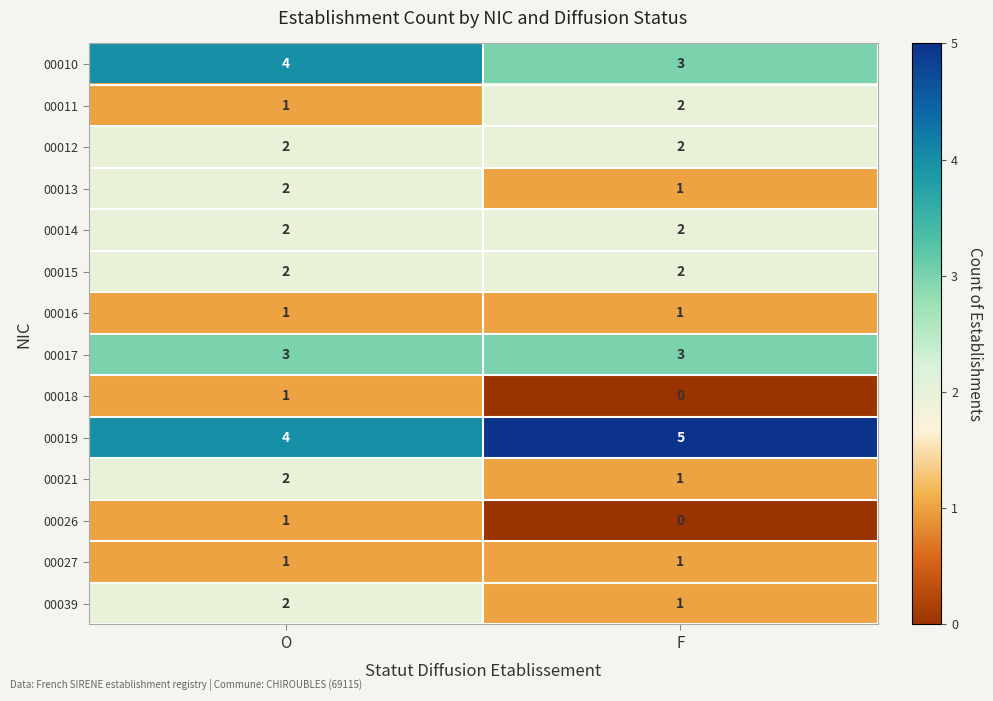

The 00015 series shows 2 at F. True or false?

True